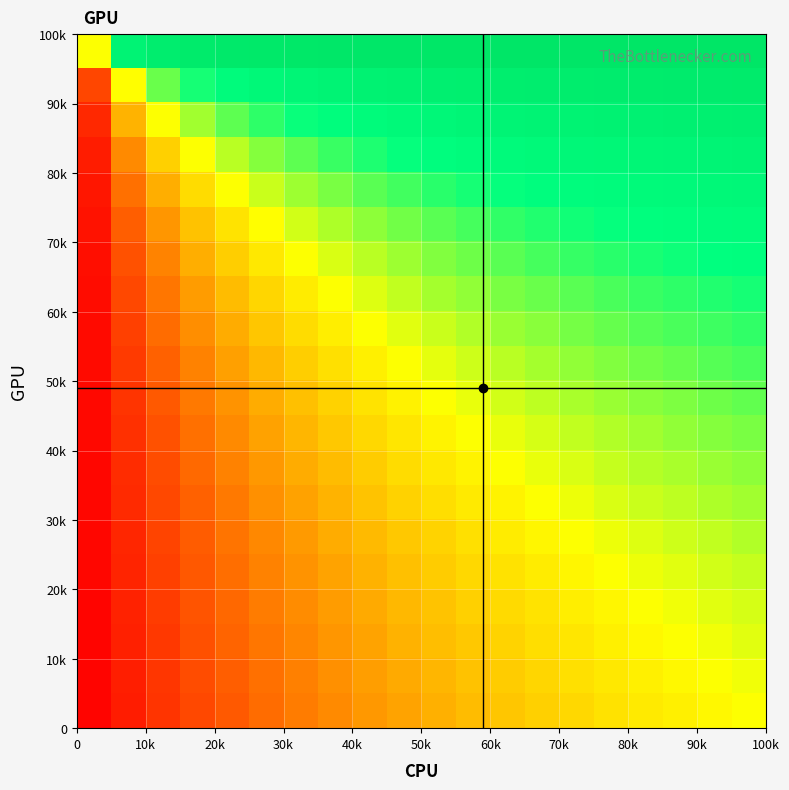

At how many categories does at least one series exceed 0?

19